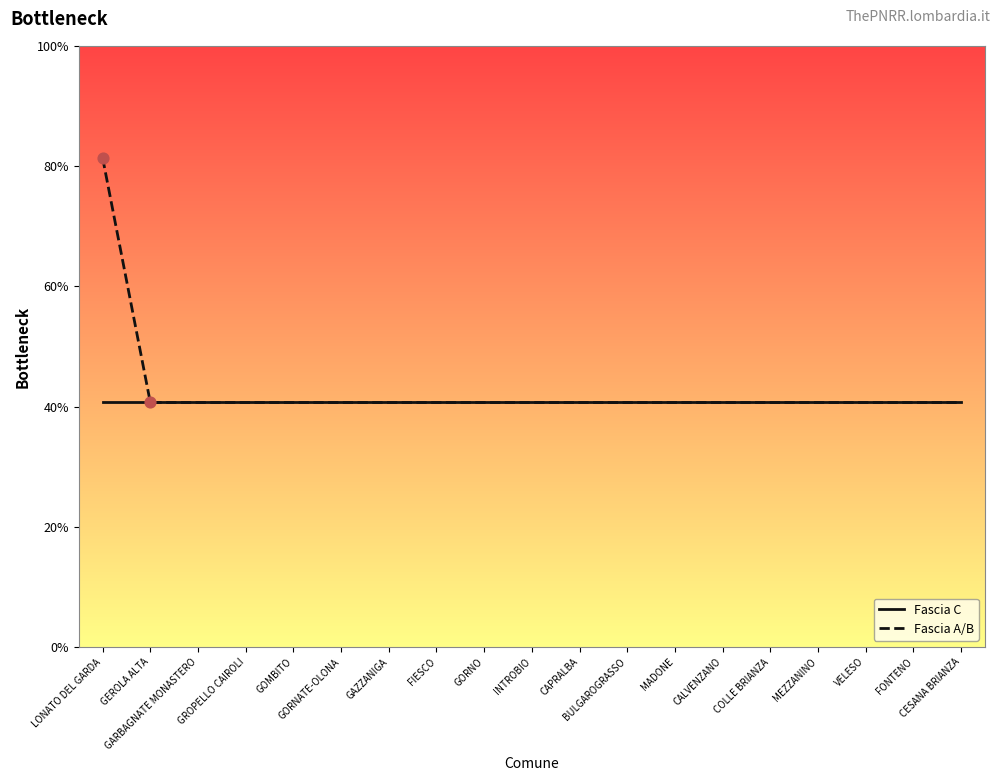

What is the total value across all series at MADONE?

20344